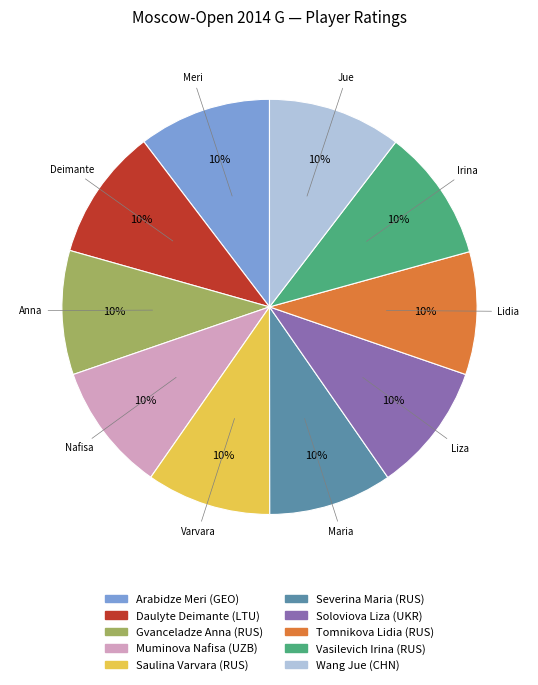

True or false: Saulina Varvara (RUS) accounts for 1% of the total.

False